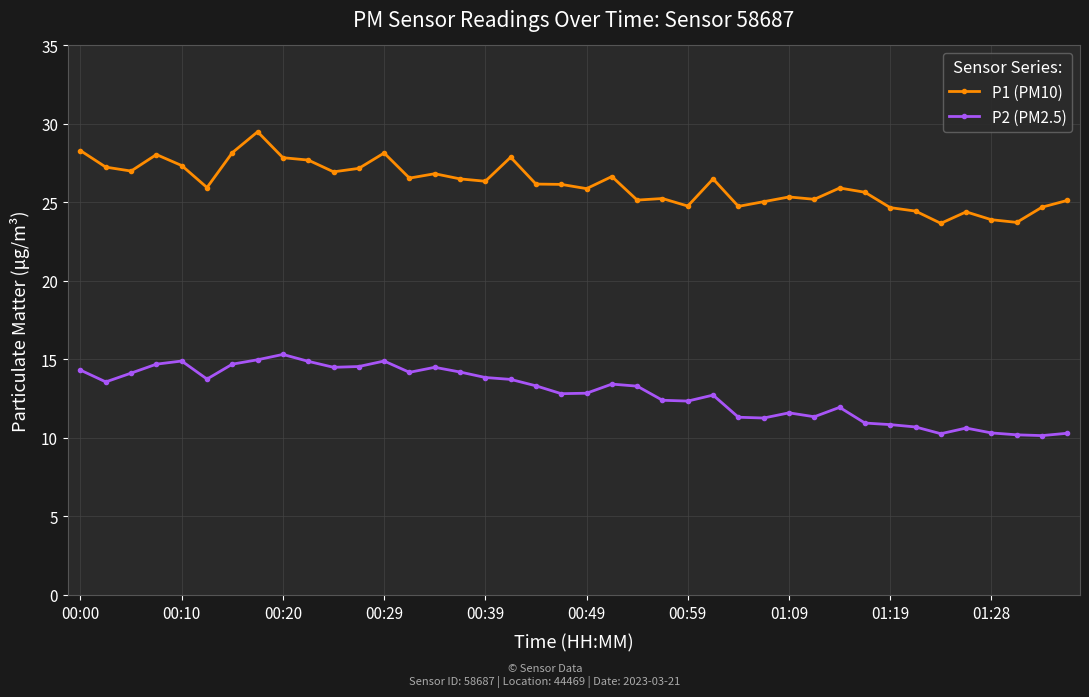

True or false: P2 (PM2.5) has more than 1 points higher than both neighbors.

True